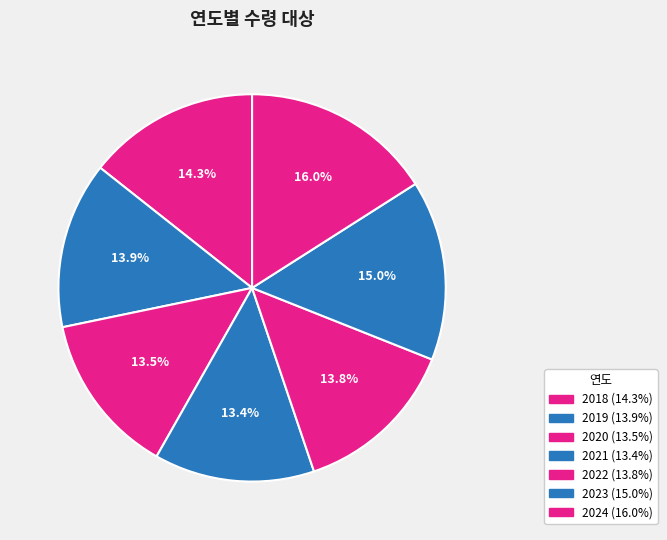

Which slice is the largest?

2024